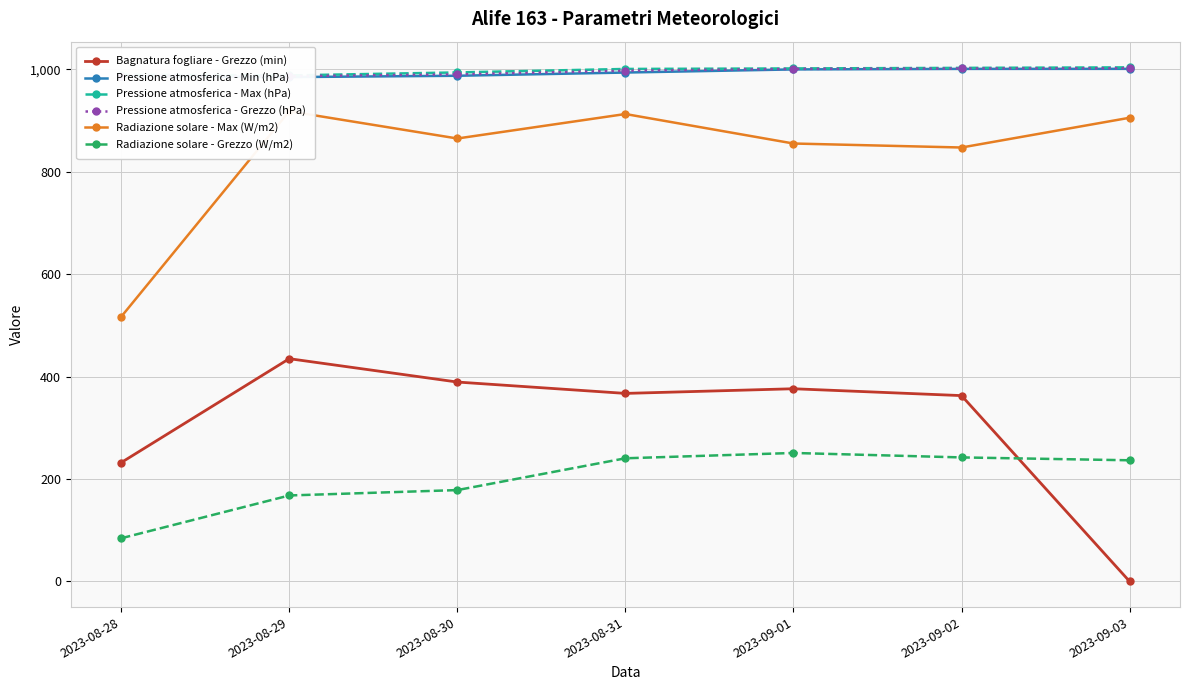

What is the label of the 1st point from the right?

2023-09-03